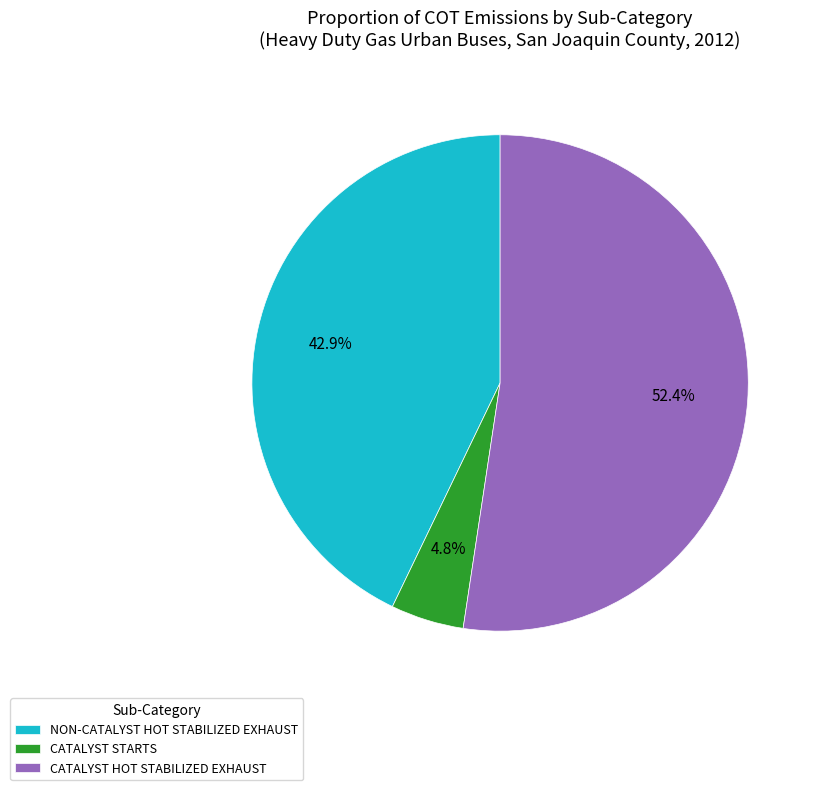

Rank the categories by value from lowest to highest.

CATALYST STARTS, NON-CATALYST HOT STABILIZED EXHAUST, CATALYST HOT STABILIZED EXHAUST